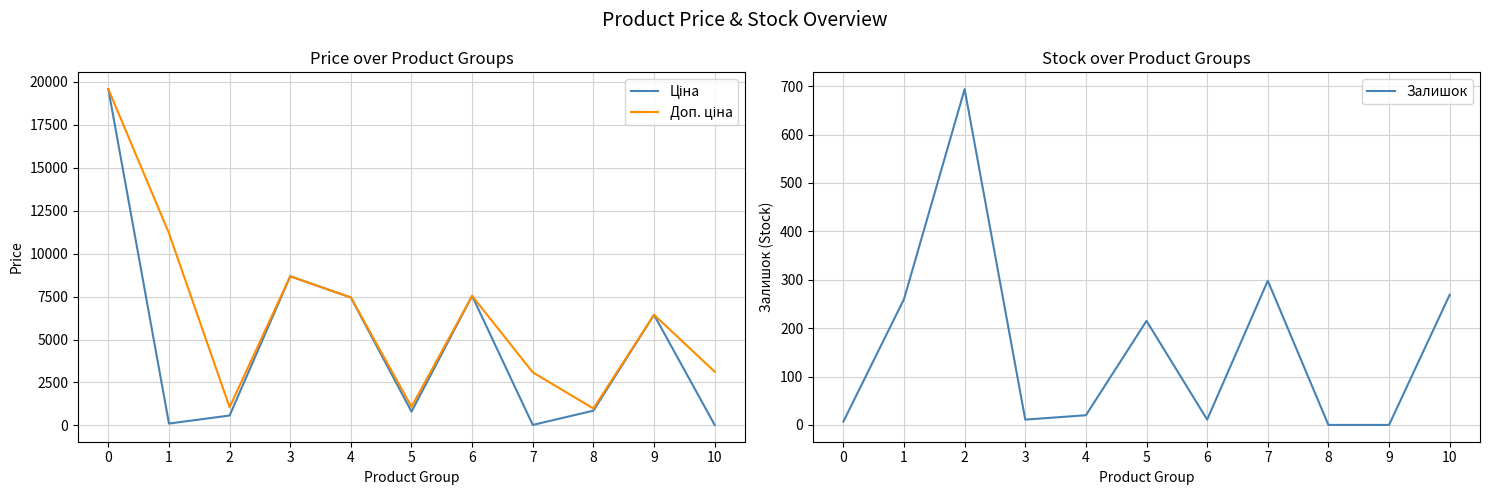

Which series has the widest spread of values?

Ціна